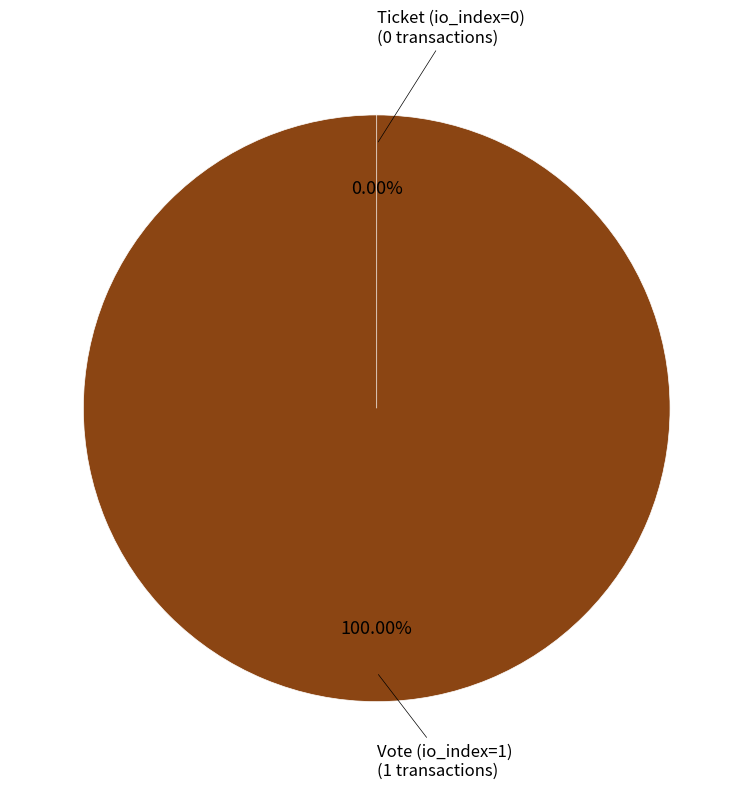

What is the change in value from Vote (io_index=1) to Ticket (io_index=0)?

-1